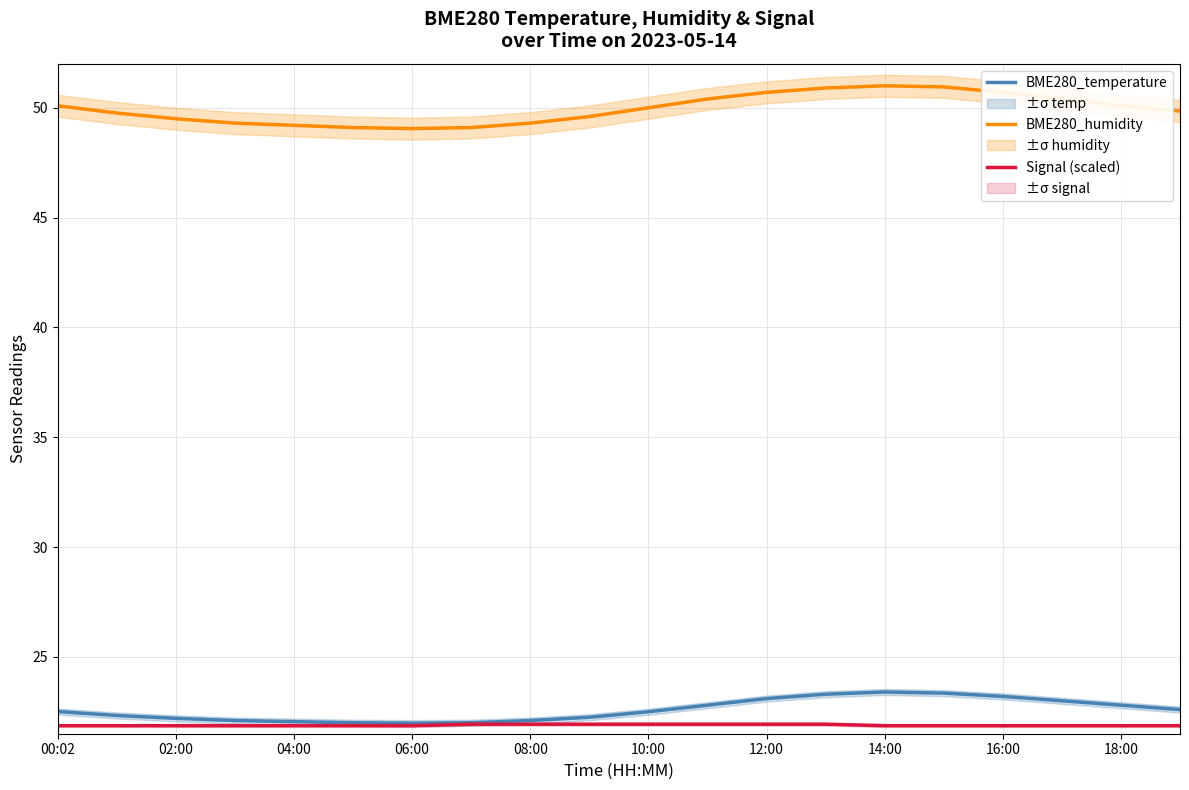

What are all the series names shown in the legend?

BME280_temperature, BME280_humidity, Signal (scaled)